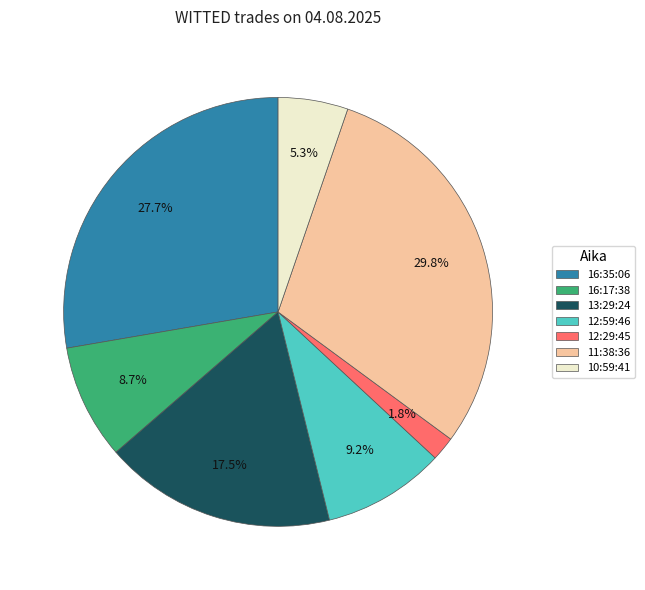

How many segments does this pie chart have?

7